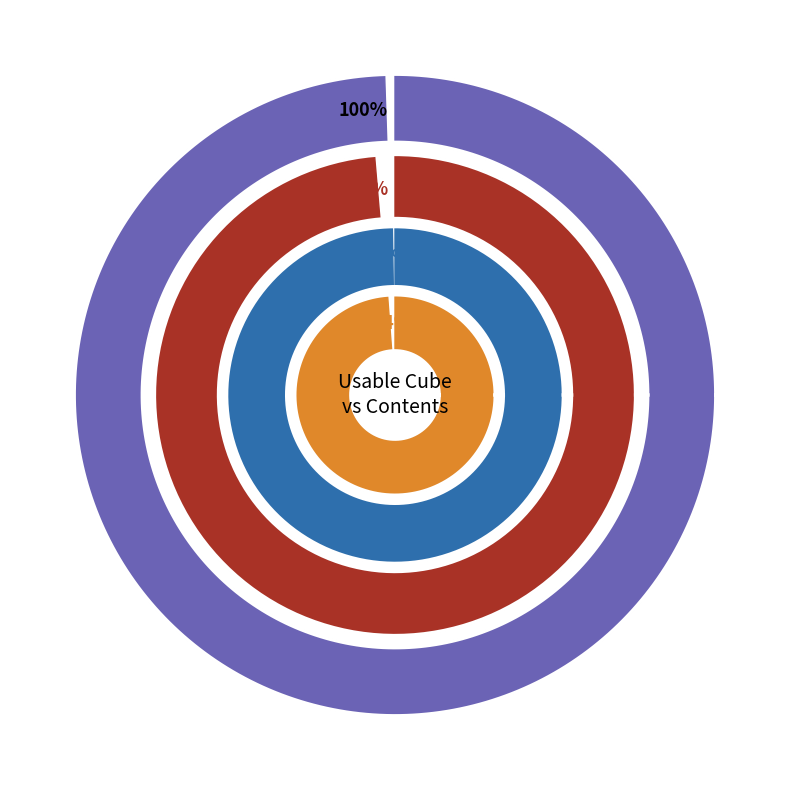

Rank the categories by value from lowest to highest.

Engineering Notebooks, Engineering AI Applications Books, Project Management Books, Facilities Planning Books, Engineering Economics Books, Statistical Quality Control Books